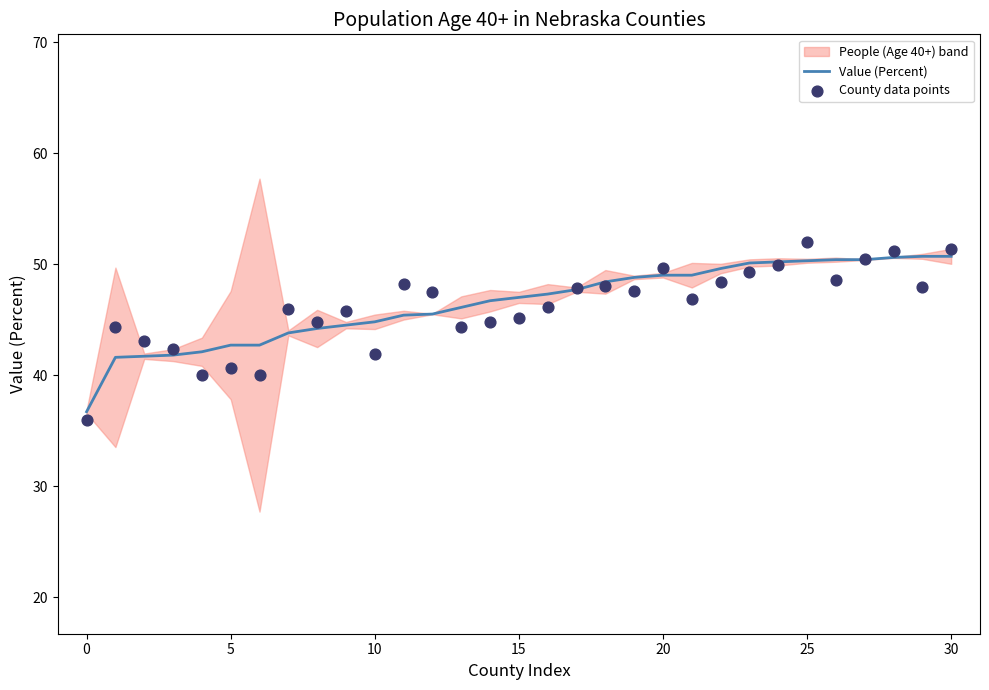

Is it true that Value (Percent) equals 47.0 at 15?

True